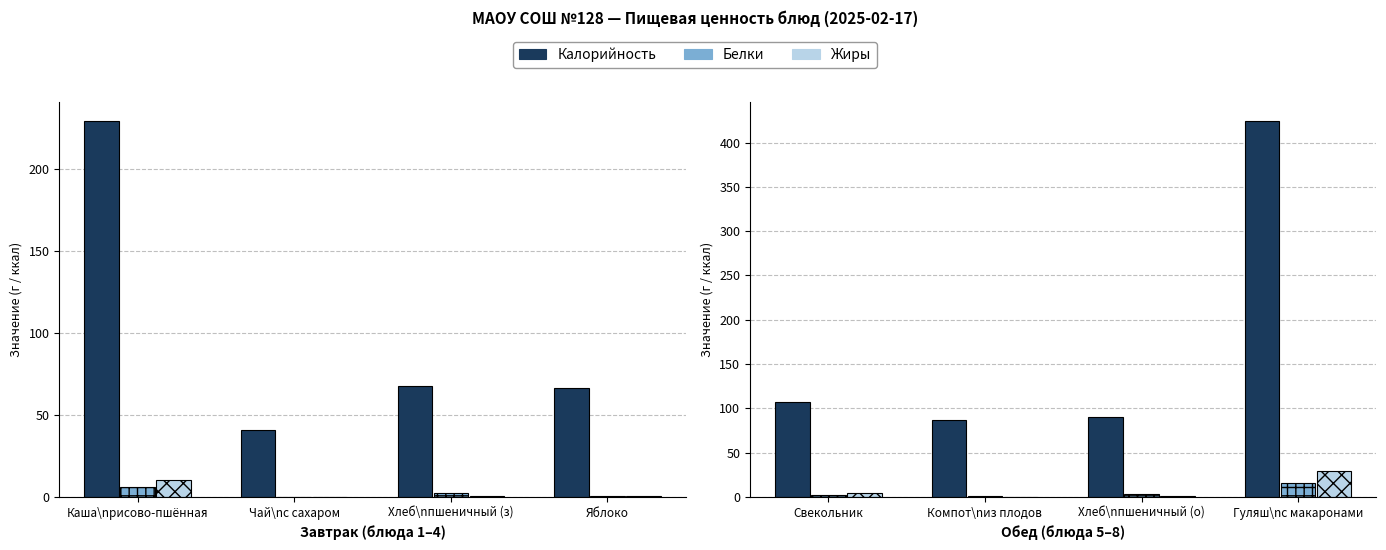

Between Компот\nиз плодов and Хлеб\nпшеничный (о), which series saw the biggest shift?

Калорийность